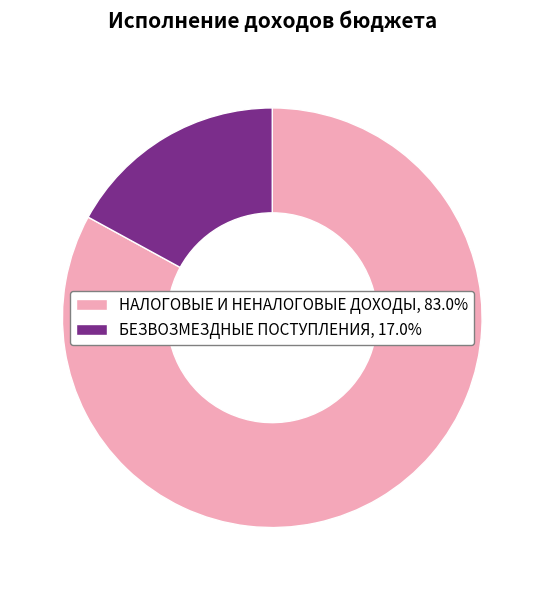

Count the number of slices in the pie.

2